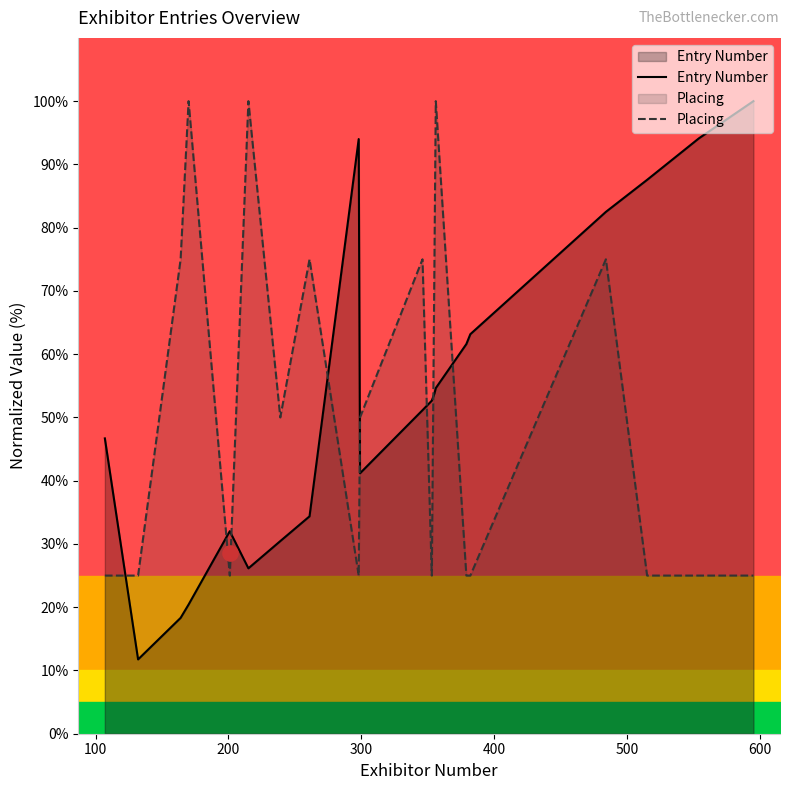

Which series contains the lowest Y value?

Entry Number